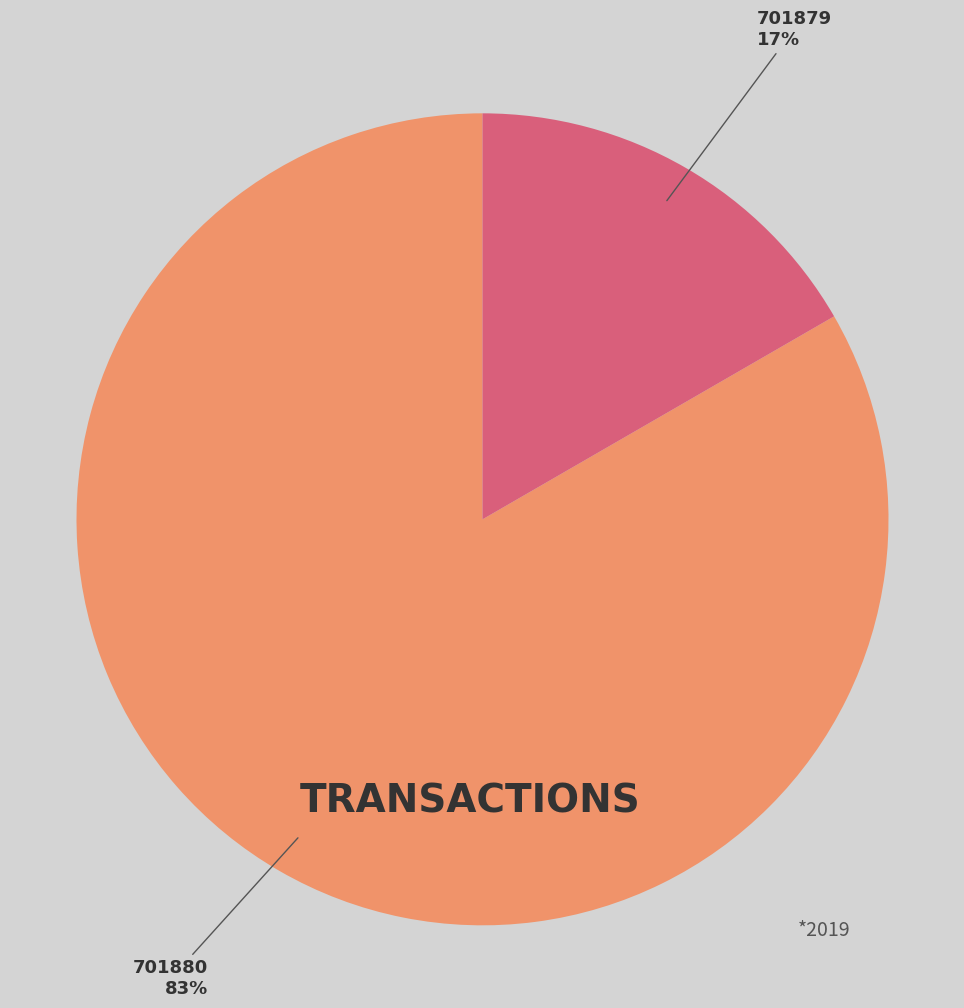

Is it true that 701879 is 17% of the pie?

True